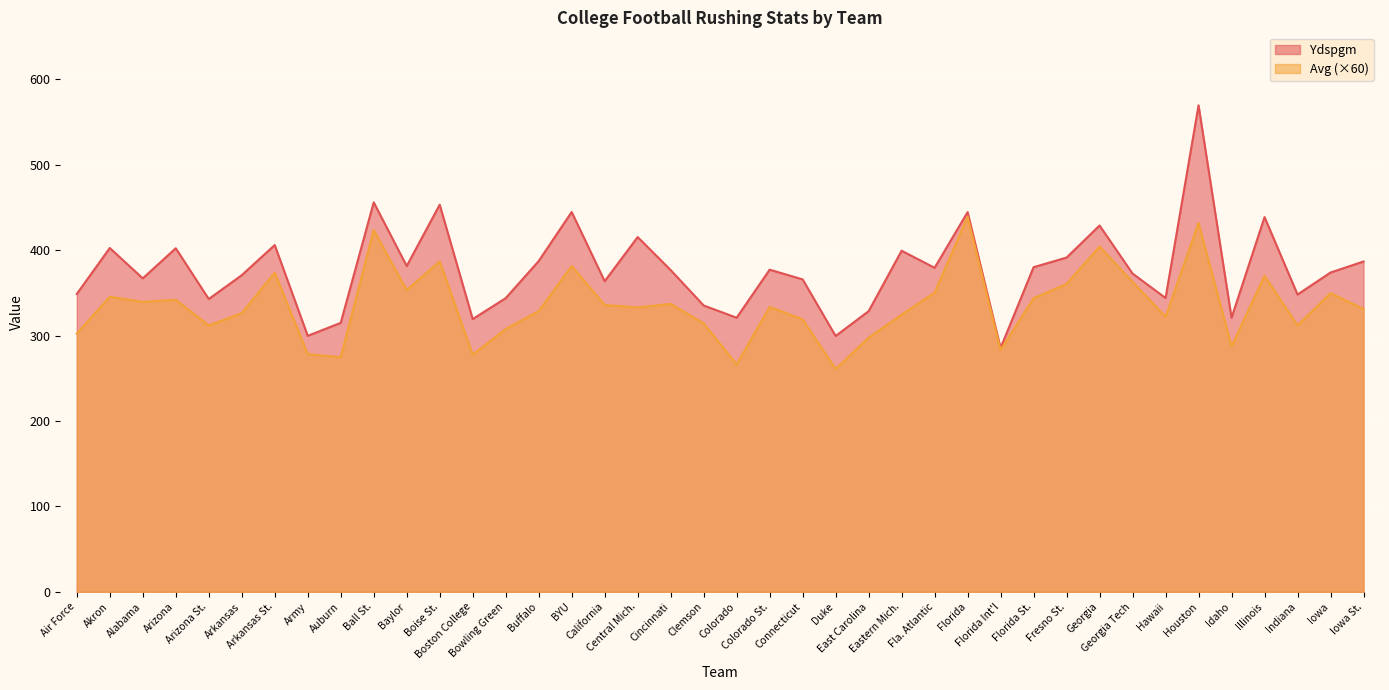

Where is the first local minimum for Ydspgm?

Alabama